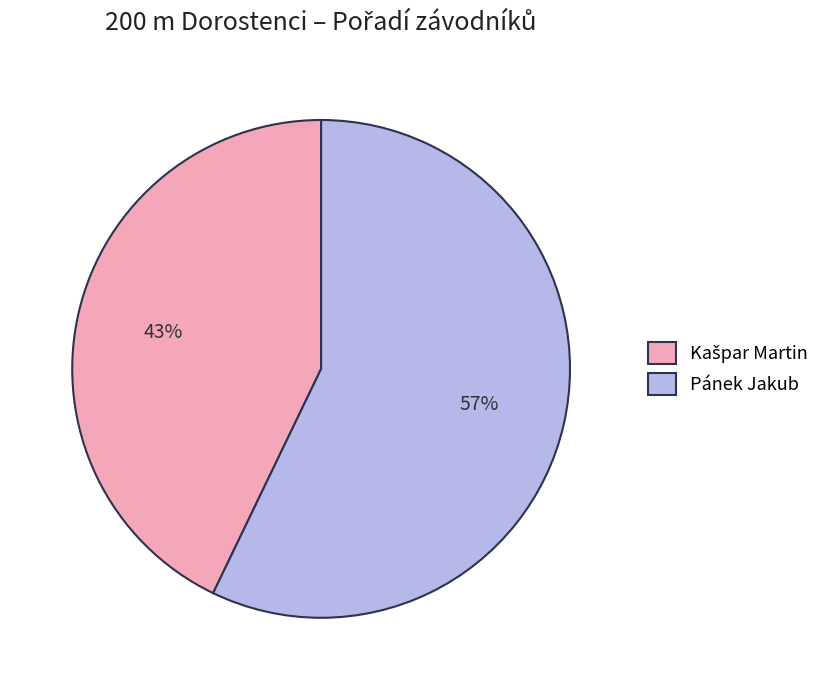

Is there a majority slice in this chart?

Yes